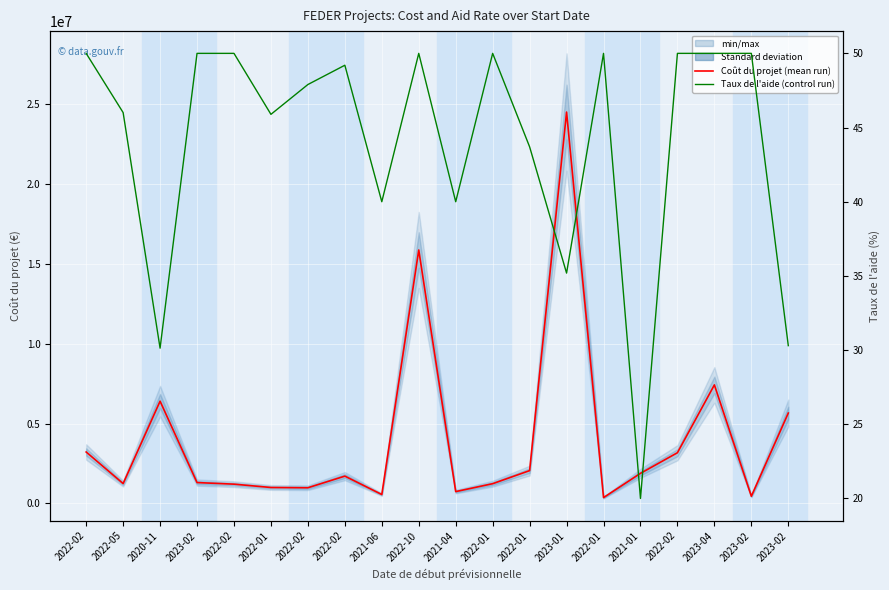

The value of Taux de l'aide (Control run) at 2022-02 is 47.9. True or false?

True